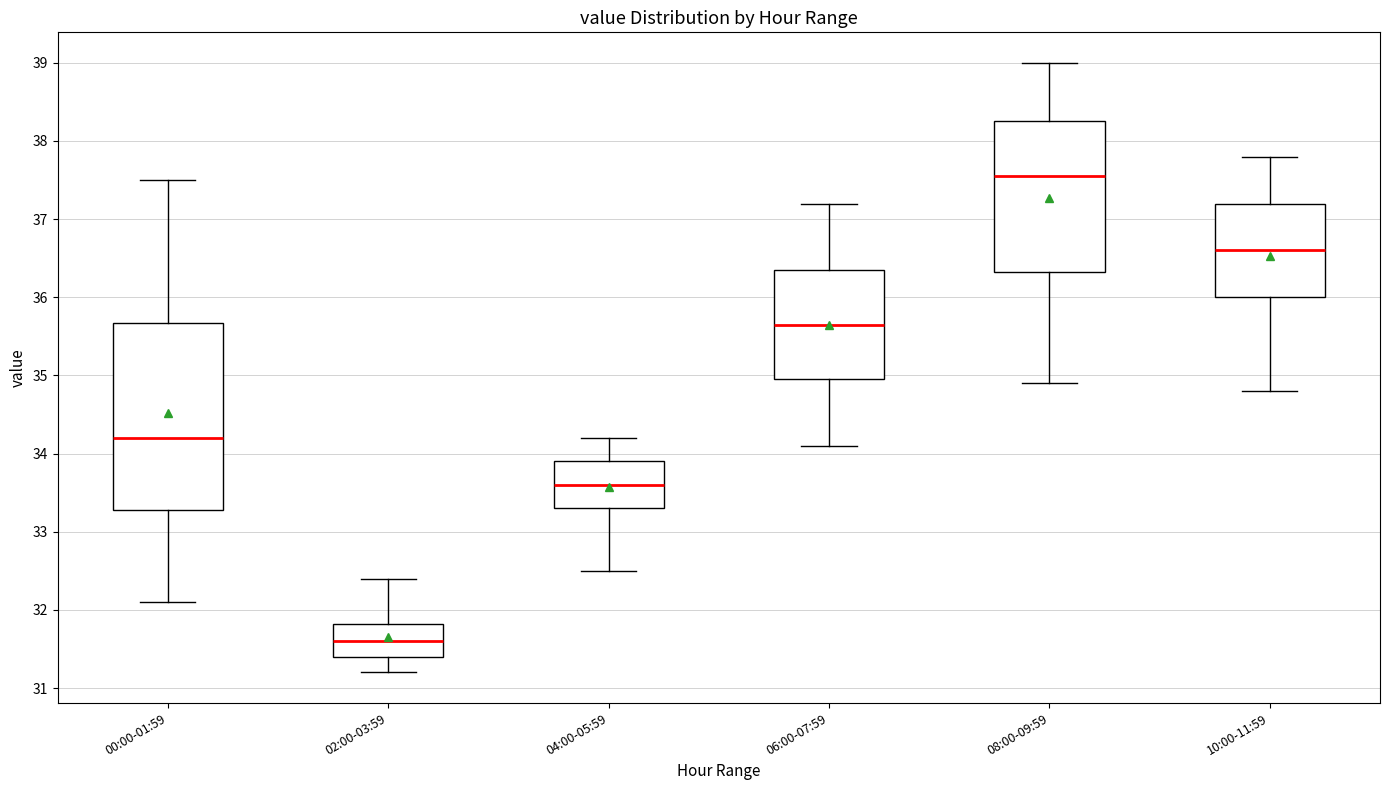

Where does the upper whisker of the box for 02:00-03:59 end on the y-axis? The values are not printed on the chart, so give them approximately, as read against the axis.

32.4